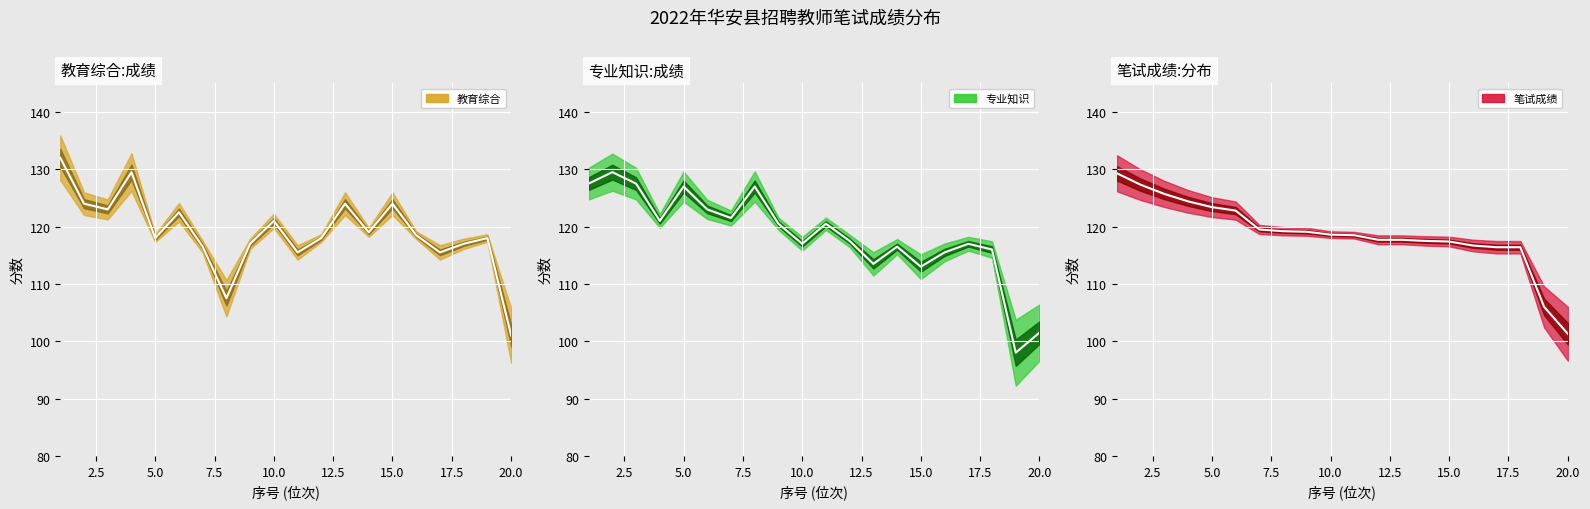

How many intersections are there between 教育综合 (median) and 专业知识 (median)?

9